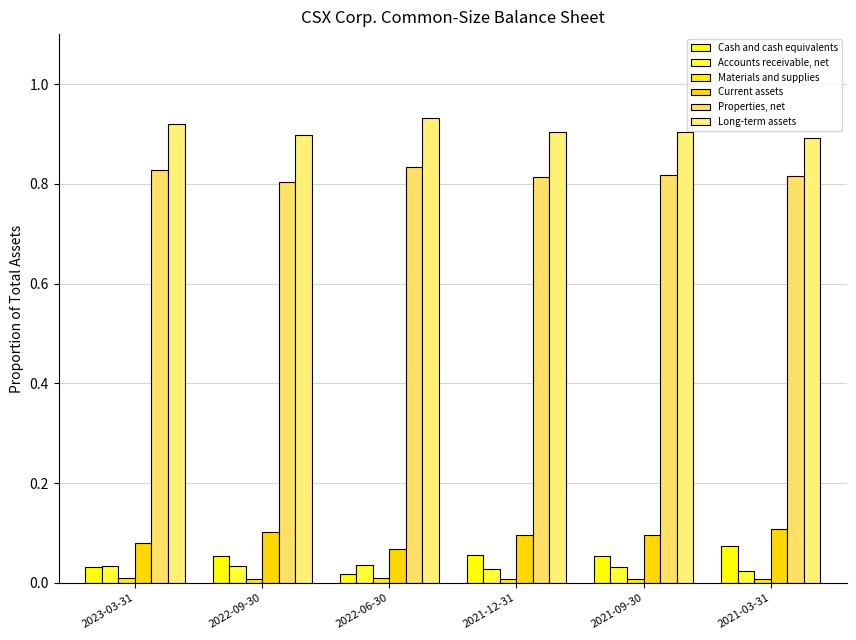

What position from the left is 2022-09-30?

2